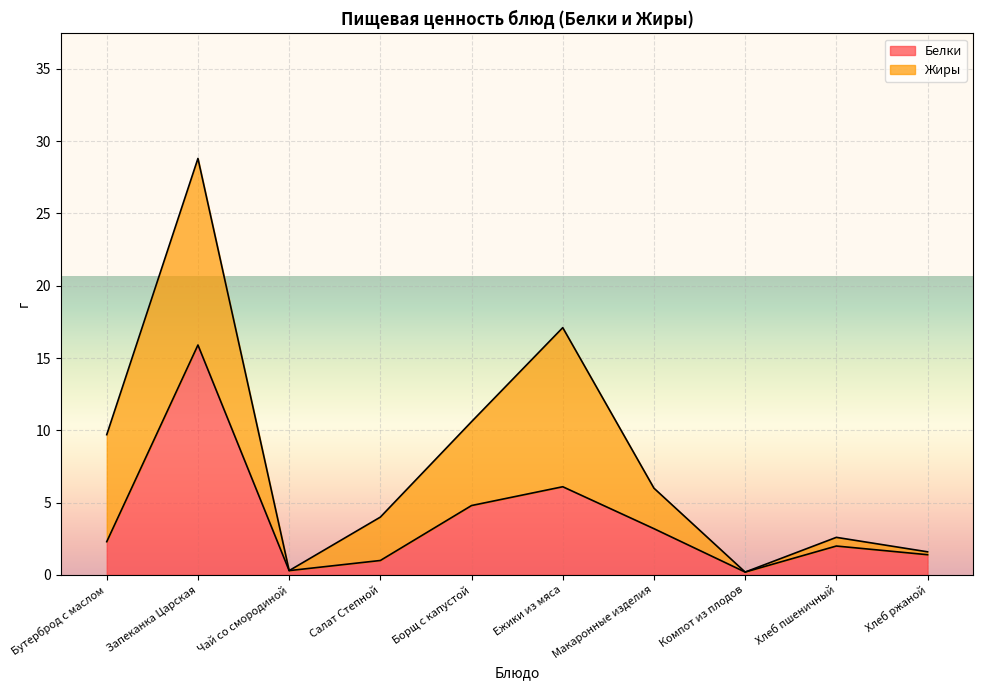

At which category does the data reach its first local peak?

Запеканка Царская